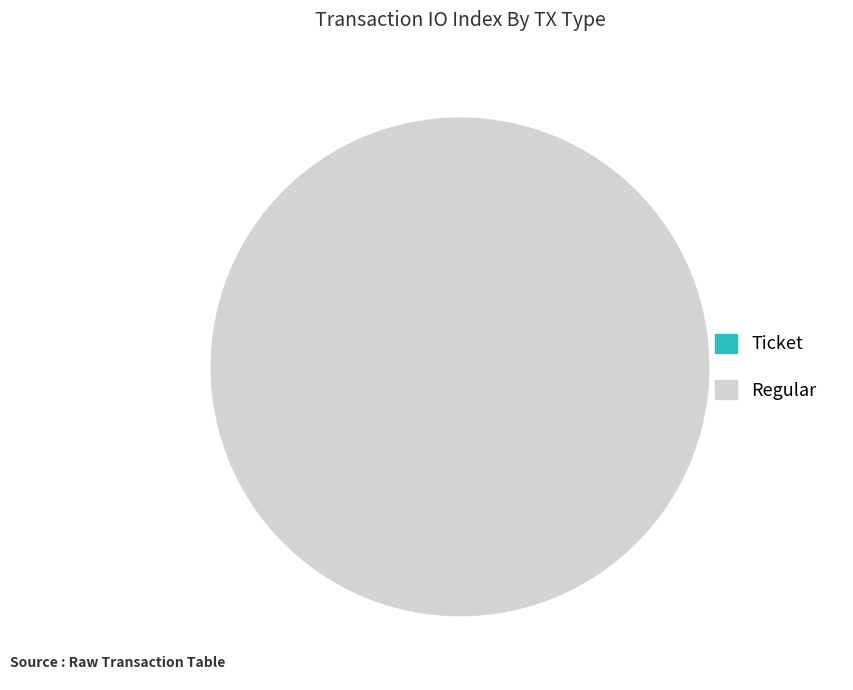

Which category has the smallest portion of the pie?

Ticket